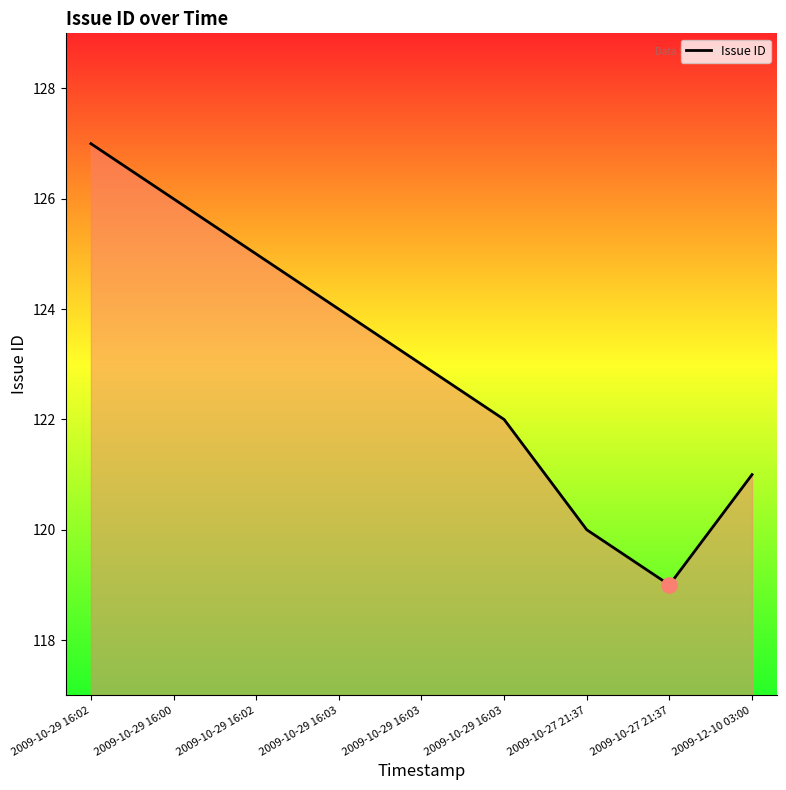

What is the change in value from 2009-10-29 16:02 to 2009-10-27 21:37?

-5